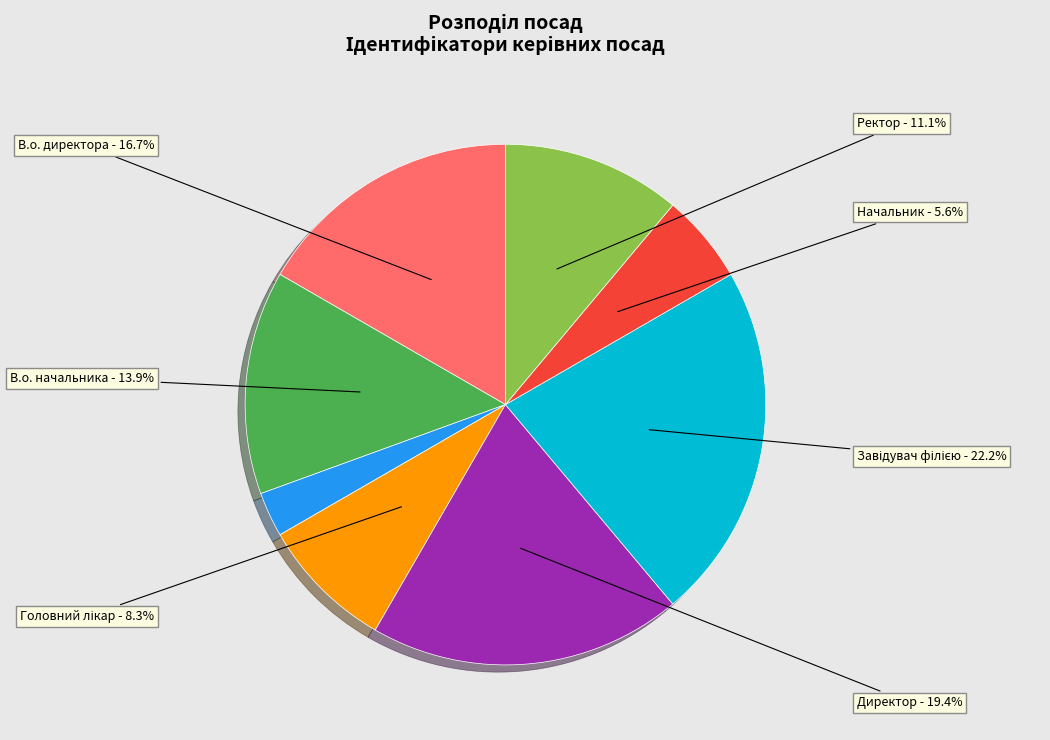

Is there any slice that represents more than half of the pie?

No